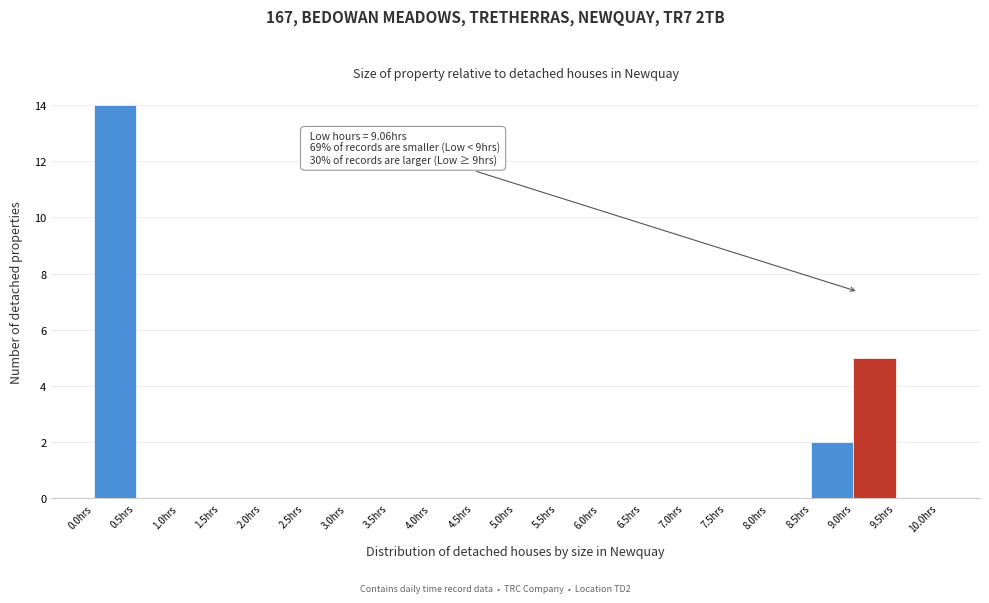

Over which range of the x-axis is the bar tallest?

0.0 to 0.5